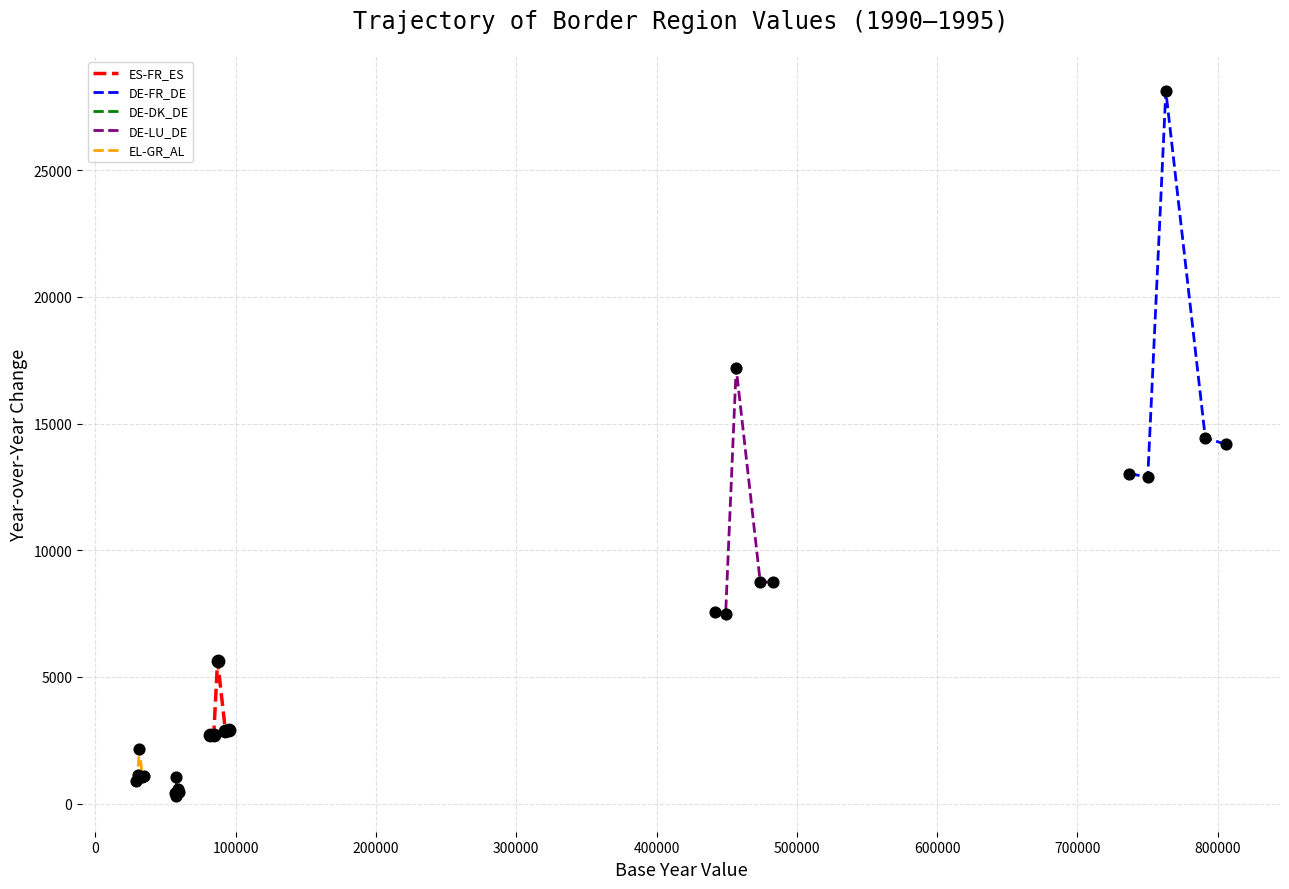

Which series has the largest total across all categories?

DE-FR_DE